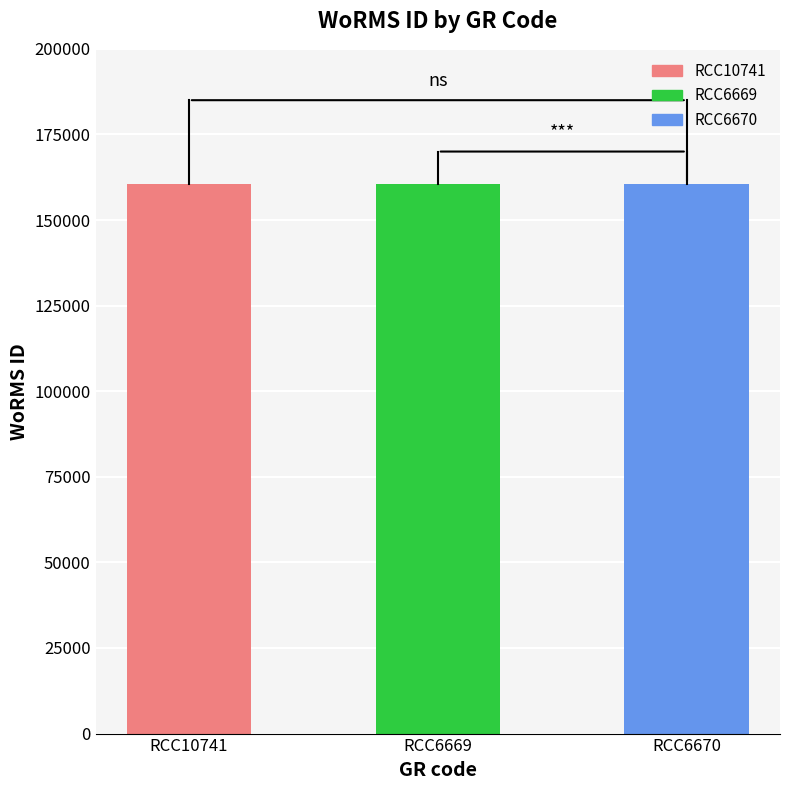

What is the value of the 2nd bar from the left?

160584